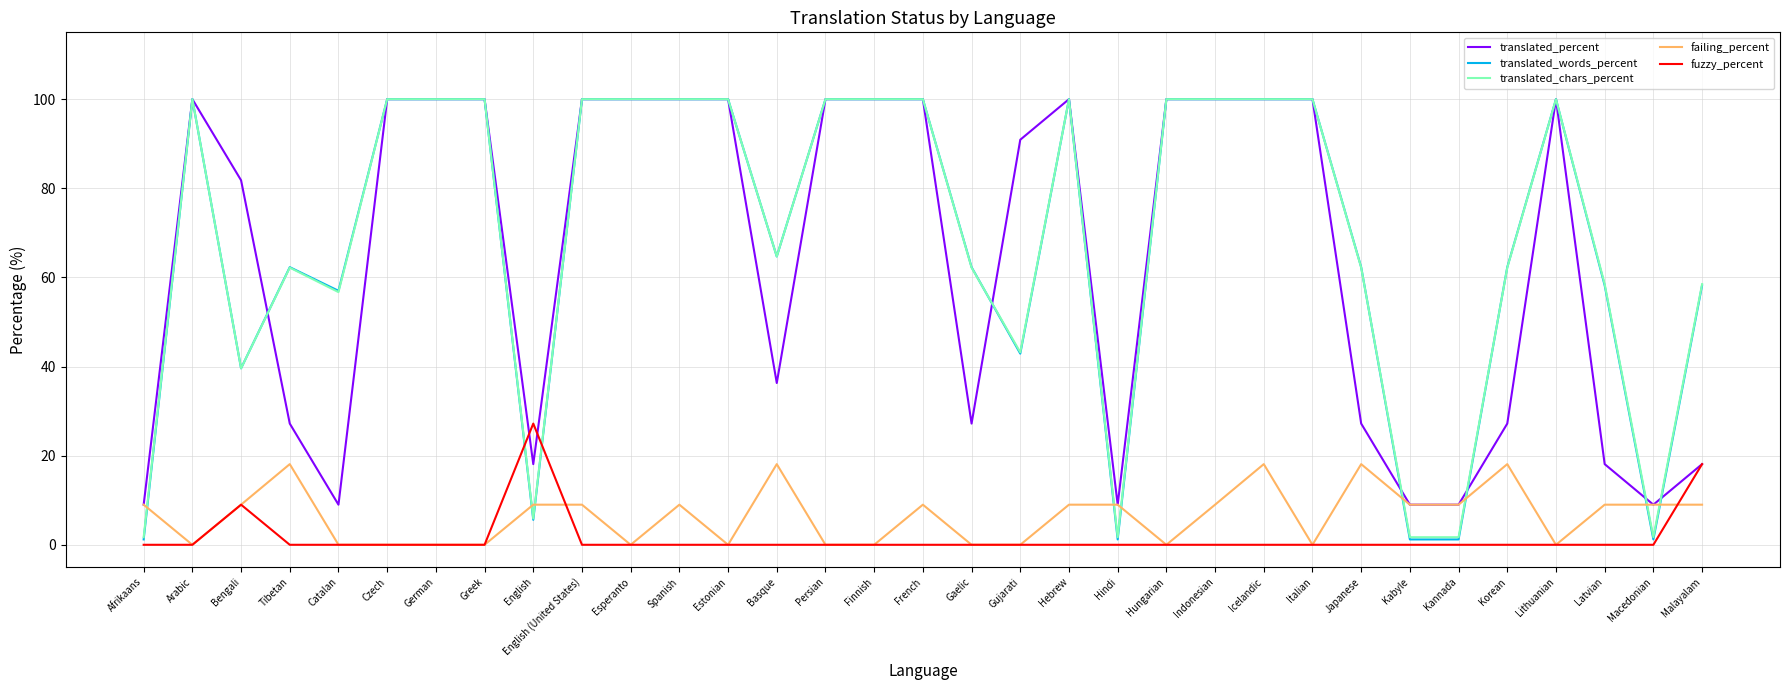

What are all the series names shown in the legend?

translated_percent, translated_words_percent, translated_chars_percent, failing_percent, fuzzy_percent